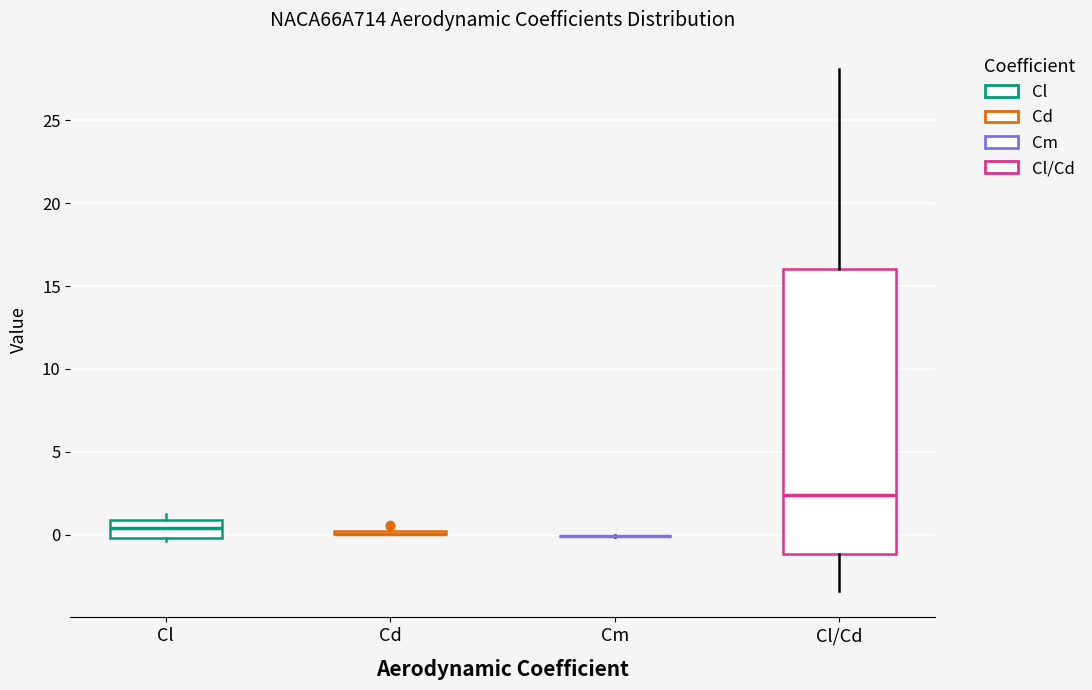

Reading left to right, transcribe this box plot: for each box, give where its median line is, the range the box spans, and where its two whiskers end, as read against the y-axis. The values are not printed on the chart, so give them approximately, as read against the axis.

Cl: median 0.5, box 0.0 to 1.0, whiskers -0.5 to 1.5
Cd: box collapsed to a line at 0.0, whiskers 0.0 to 0.5
Cm: box collapsed to a line at 0.0, whiskers 0.0 to 0.0
Cl/Cd: median 2.5, box -1.0 to 16.0, whiskers -3.5 to 28.0